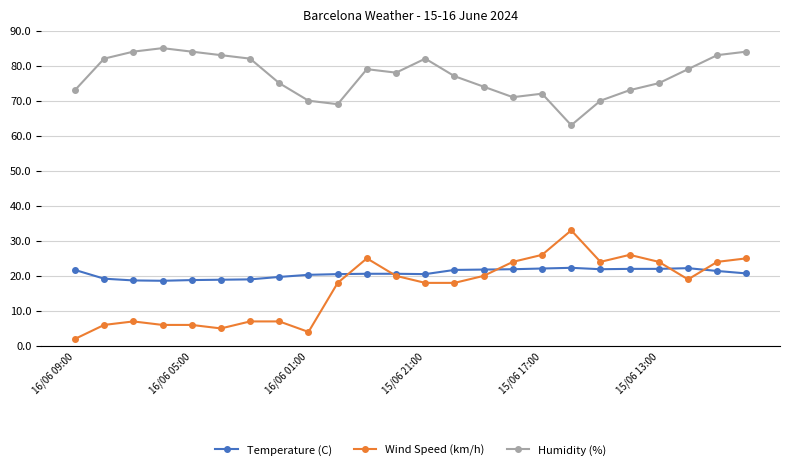

True or false: Temperature (C) has more than 0 interior local peaks.

True